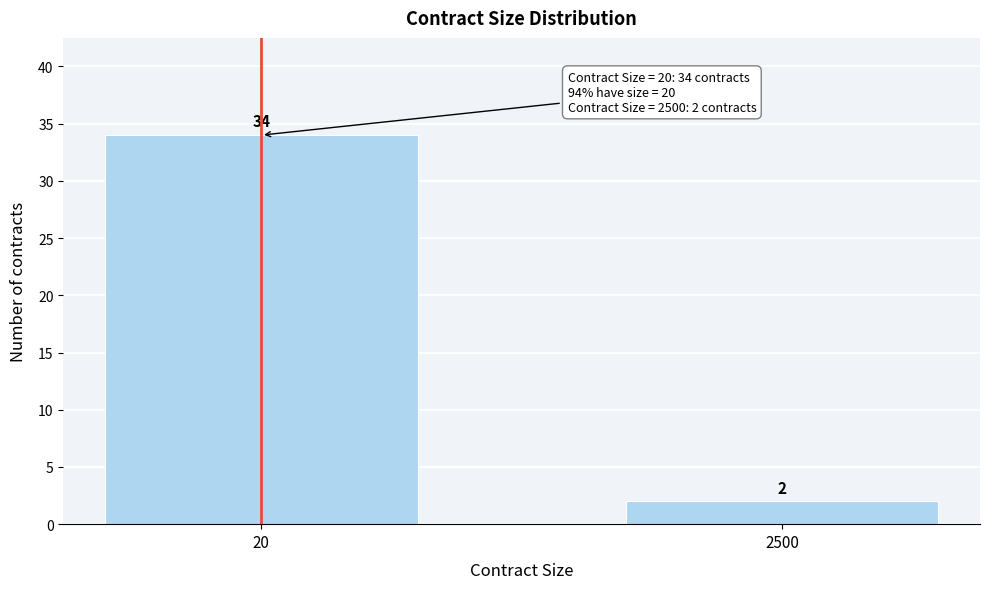

Reading left to right, what are all the values shown in this chart?

34	2